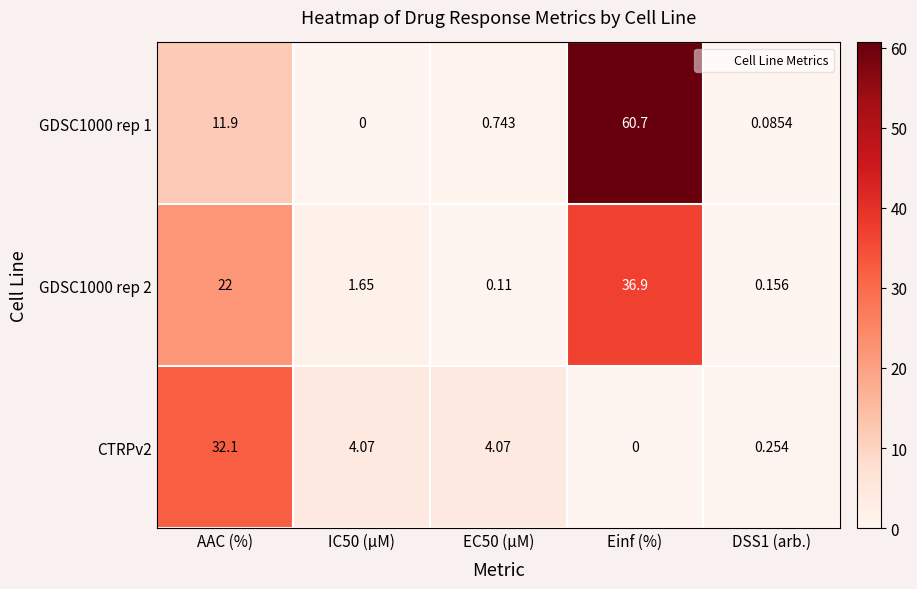

Which category has the highest value in the GDSC1000 rep 1 series?

Einf (%)